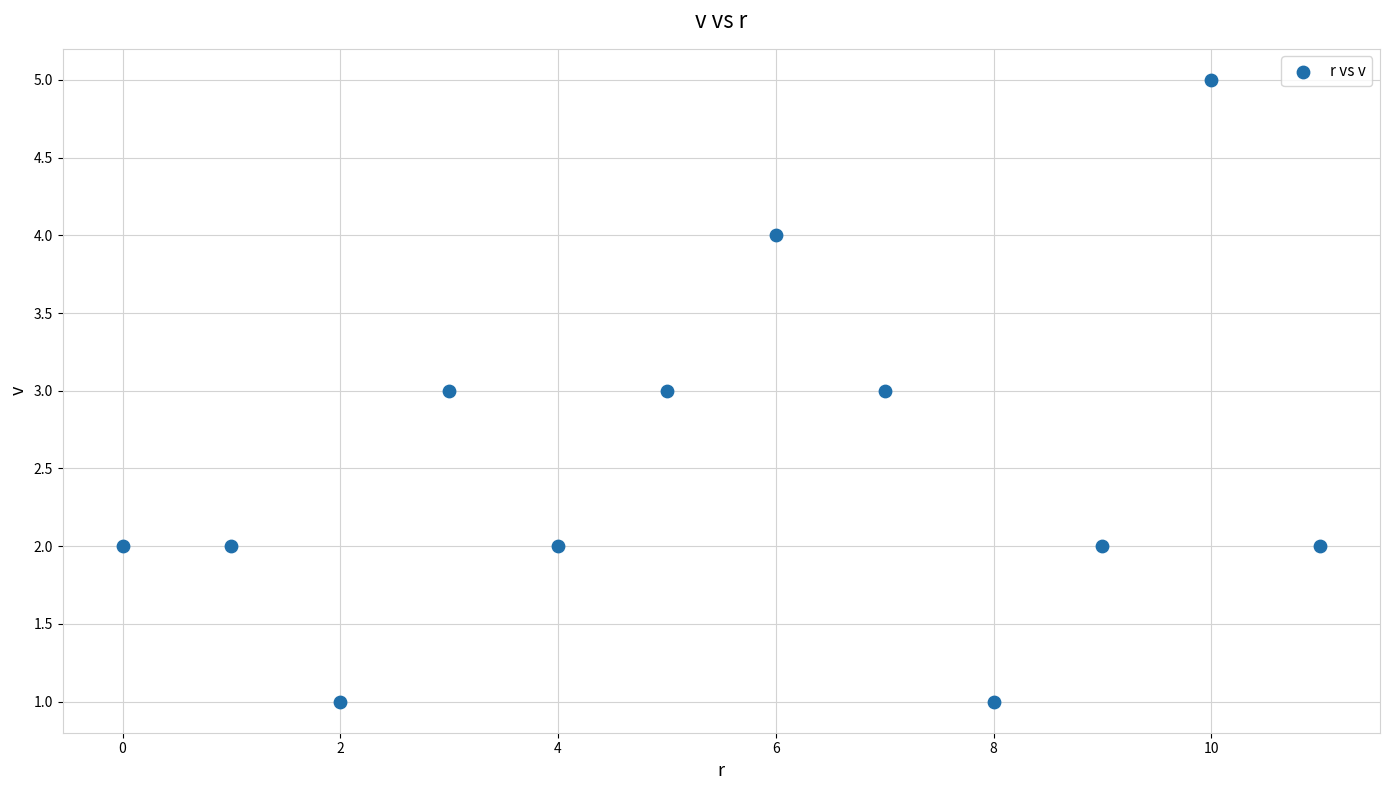

How many data points are displayed?

12